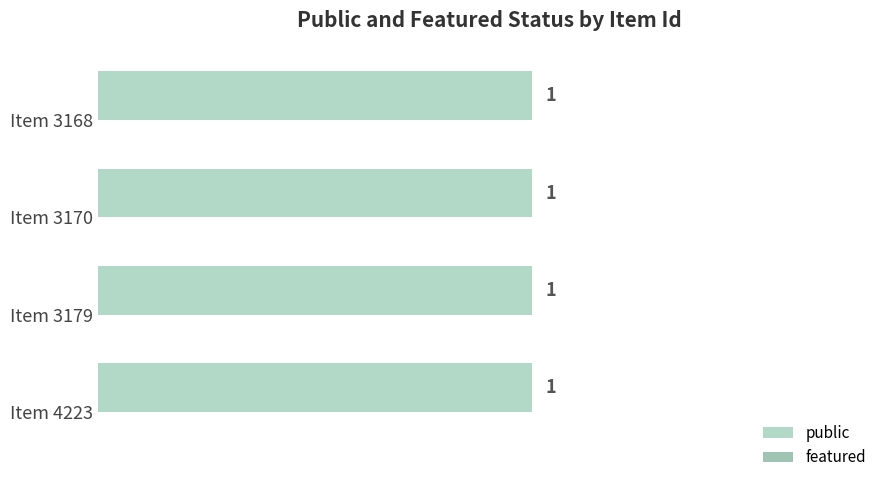

At which label does featured reach its peak?

4223